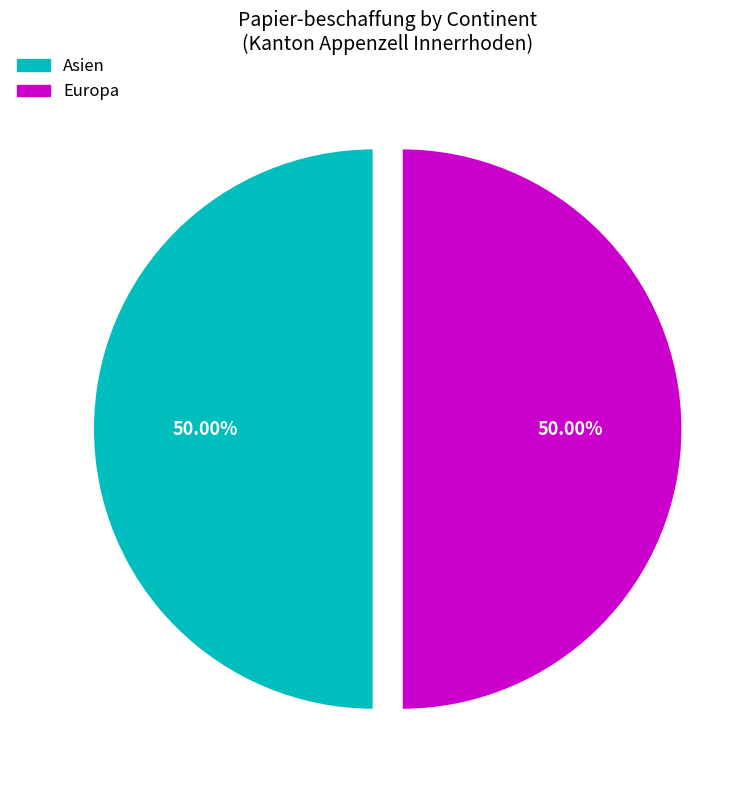

How many segments does this pie chart have?

2